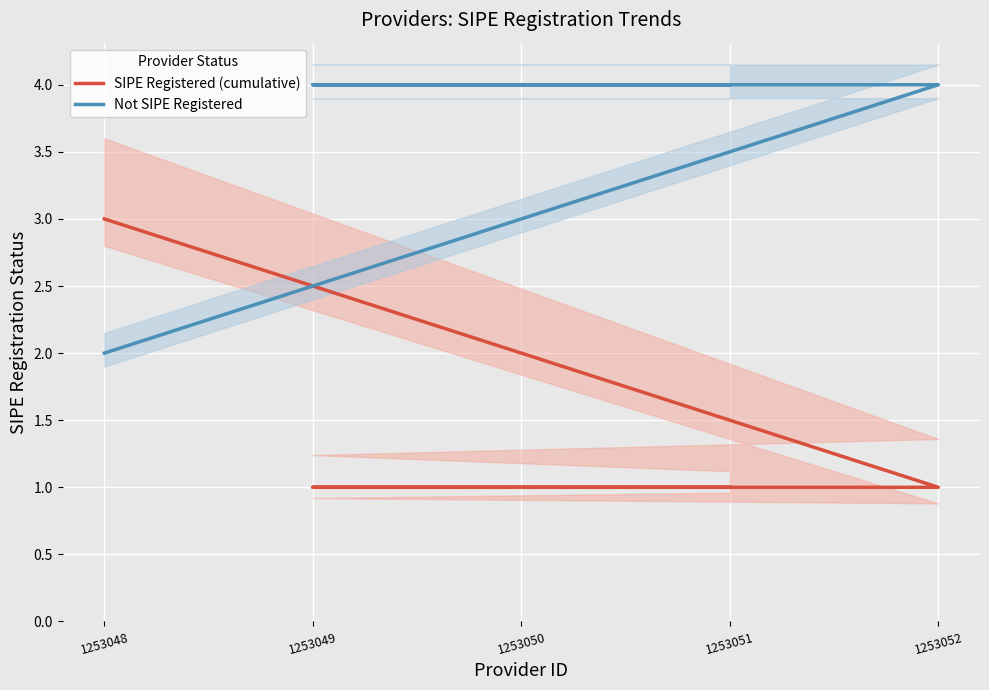

At which category does the chart reach its peak across all series?

1253051